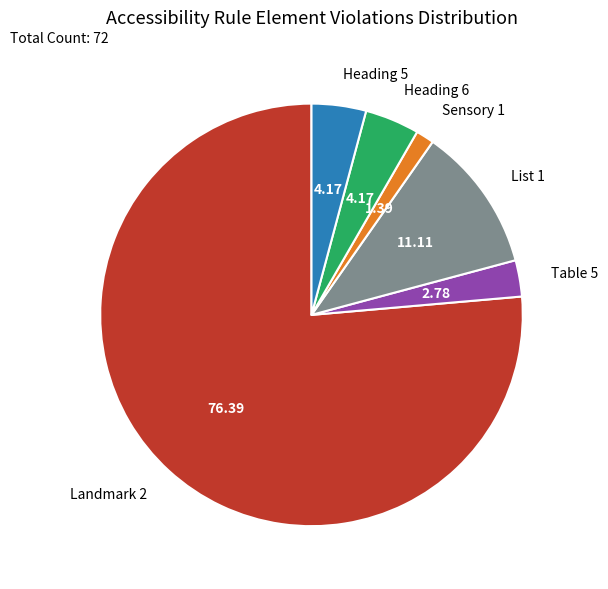

Approximately how many times larger is the value at Landmark 2 compared to Sensory 1?

55.0